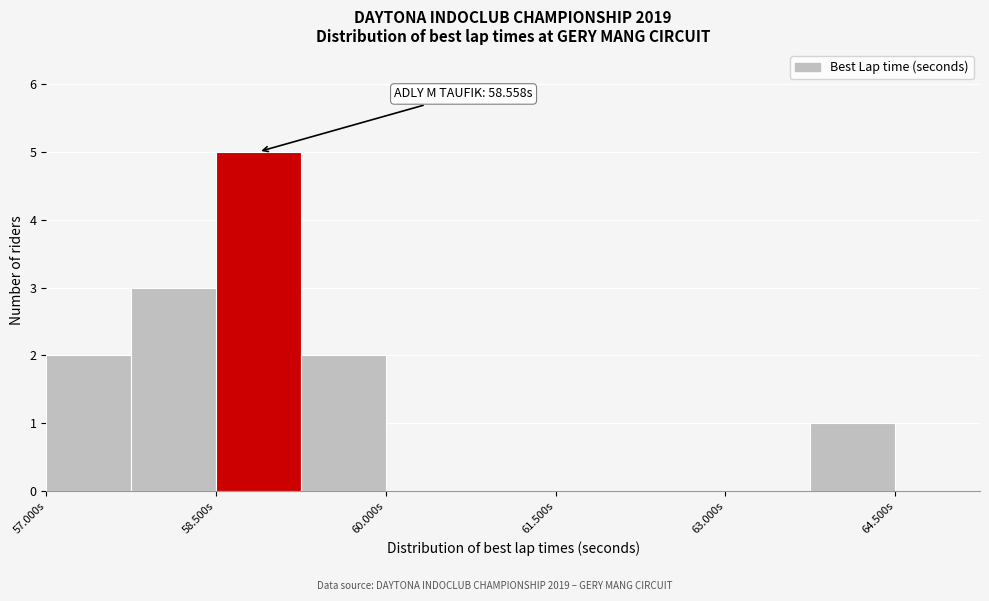

Around what value on the x-axis is the tallest bar? Give the approximate position of its centre, as read against the axis.

58.8